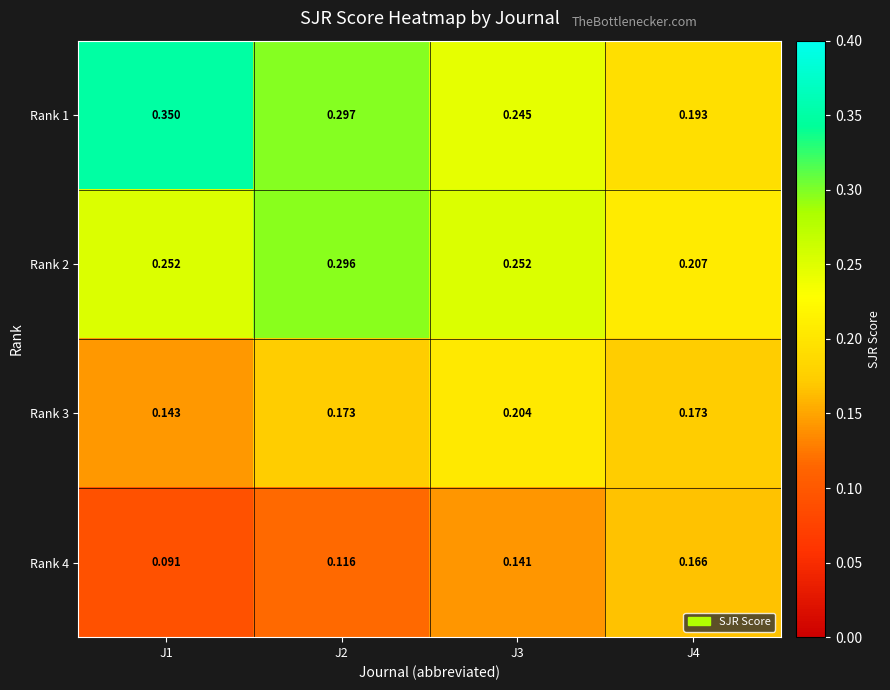

Is the value of Rank 1 at J3 greater than the value of Rank 4 at J1?

Yes